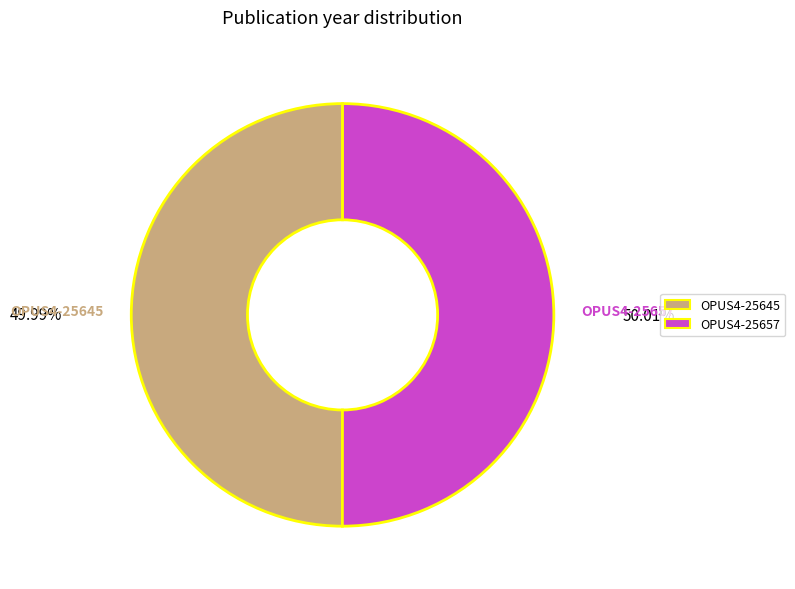

Is it true that OPUS4-25657 is 50% of the pie?

True